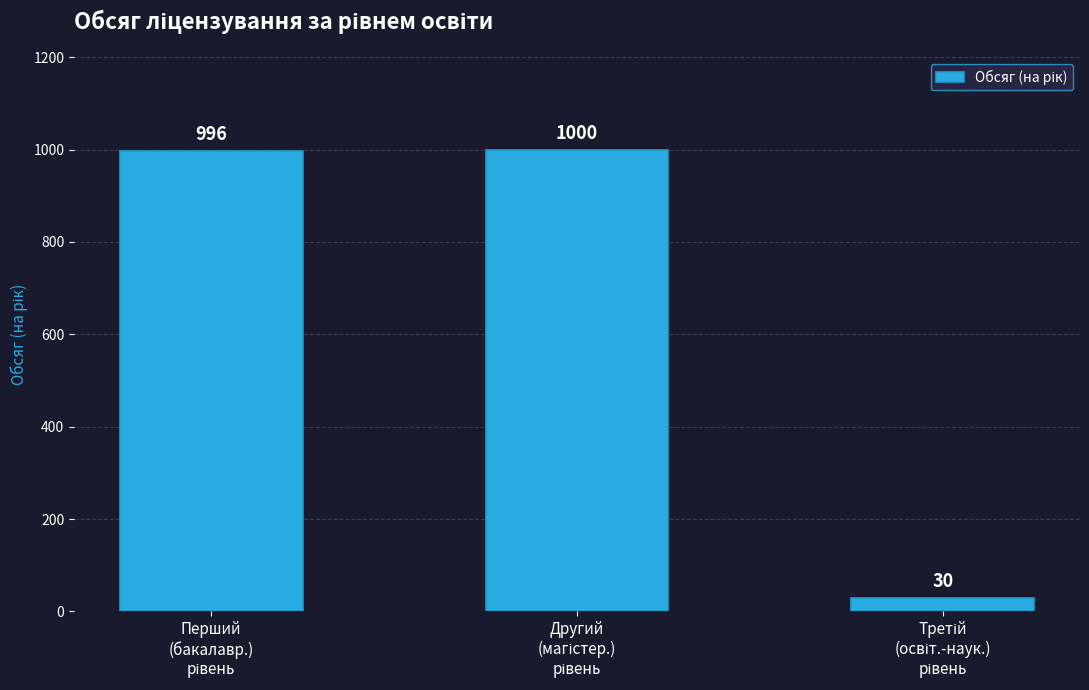

Are the bars grouped side by side (vs. stacked)?

No